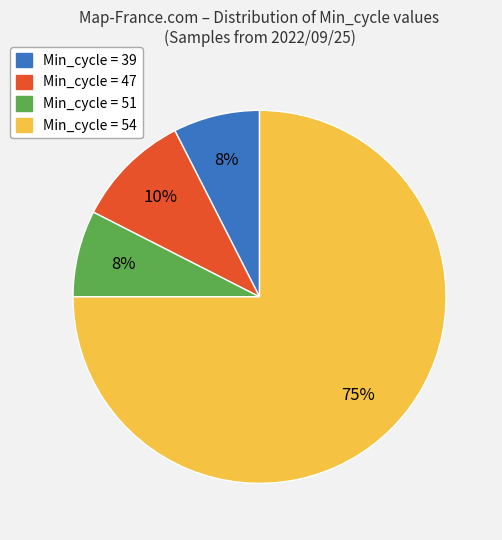

Does any single category account for the majority?

Yes